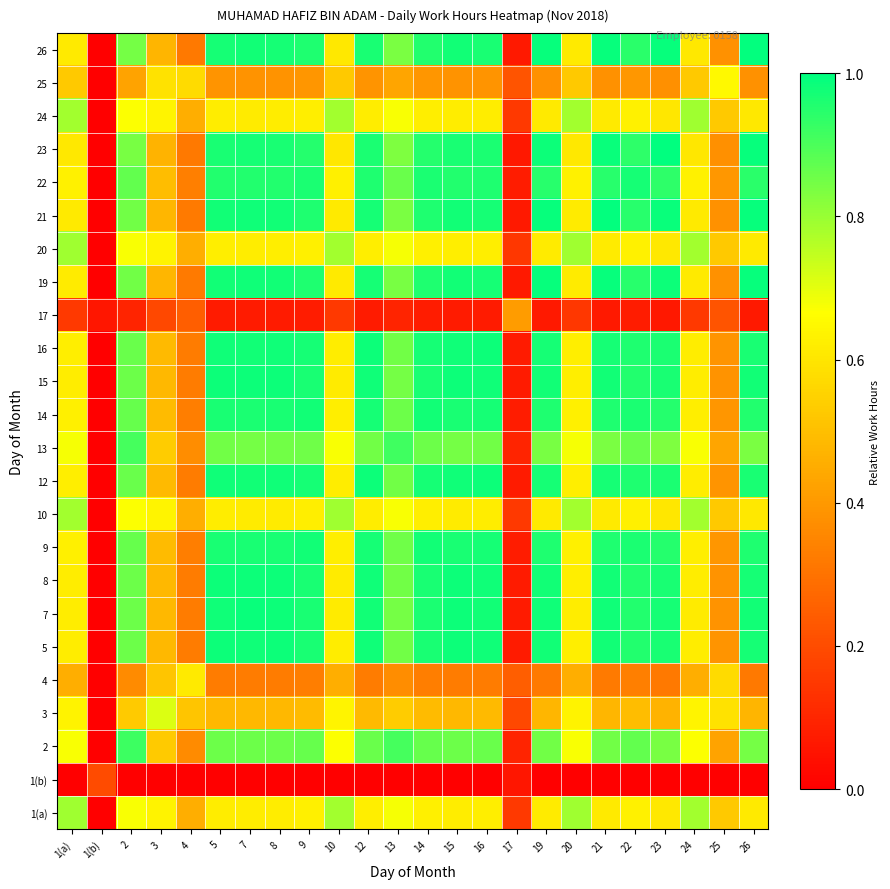

Reading left to right, transcribe all the data shown in this chart.

1(a): 1(a)=0.8	1(b)=0.0	2=0.7	3=0.6	4=0.5	5=0.6	7=0.6	8=0.6	9=0.6	10=0.8	12=0.6	13=0.7	14=0.6	15=0.6	16=0.6	17=0.1	19=0.6	20=0.8	21=0.6	22=0.6	23=0.6	24=0.8	25=0.5	26=0.6
1(b): 1(a)=0.0	1(b)=0.2	2=0.0	3=0.0	4=0.0	5=0.0	7=0.0	8=0.0	9=0.0	10=0.0	12=0.0	13=0.0	14=0.0	15=0.0	16=0.0	17=0.1	19=0.0	20=0.0	21=0.0	22=0.0	23=0.0	24=0.0	25=0.0	26=0.0
2: 1(a)=0.7	1(b)=0.0	2=0.9	3=0.5	4=0.4	5=0.9	7=0.9	8=0.9	9=0.9	10=0.7	12=0.9	13=0.9	14=0.9	15=0.9	16=0.9	17=0.1	19=0.8	20=0.7	21=0.8	22=0.9	23=0.8	24=0.7	25=0.4	26=0.8
3: 1(a)=0.6	1(b)=0.0	2=0.5	3=0.7	4=0.5	5=0.5	7=0.5	8=0.5	9=0.5	10=0.6	12=0.5	13=0.5	14=0.5	15=0.5	16=0.5	17=0.2	19=0.5	20=0.6	21=0.5	22=0.5	23=0.5	24=0.6	25=0.6	26=0.5
4: 1(a)=0.5	1(b)=0.0	2=0.4	3=0.5	4=0.6	5=0.3	7=0.3	8=0.3	9=0.3	10=0.5	12=0.3	13=0.4	14=0.3	15=0.3	16=0.3	17=0.2	19=0.3	20=0.5	21=0.3	22=0.3	23=0.3	24=0.5	25=0.6	26=0.3
5: 1(a)=0.6	1(b)=0.0	2=0.9	3=0.5	4=0.3	5=1.0	7=1.0	8=1.0	9=1.0	10=0.6	12=1.0	13=0.8	14=1.0	15=1.0	16=1.0	17=0.1	19=1.0	20=0.6	21=1.0	22=1.0	23=1.0	24=0.6	25=0.4	26=1.0
7: 1(a)=0.6	1(b)=0.0	2=0.9	3=0.5	4=0.3	5=1.0	7=1.0	8=1.0	9=1.0	10=0.6	12=1.0	13=0.8	14=1.0	15=1.0	16=1.0	17=0.1	19=1.0	20=0.6	21=1.0	22=1.0	23=1.0	24=0.6	25=0.4	26=1.0
8: 1(a)=0.6	1(b)=0.0	2=0.9	3=0.5	4=0.3	5=1.0	7=1.0	8=1.0	9=1.0	10=0.6	12=1.0	13=0.8	14=1.0	15=1.0	16=1.0	17=0.1	19=1.0	20=0.6	21=1.0	22=1.0	23=1.0	24=0.6	25=0.4	26=1.0
9: 1(a)=0.6	1(b)=0.0	2=0.9	3=0.5	4=0.3	5=1.0	7=1.0	8=1.0	9=1.0	10=0.6	12=1.0	13=0.9	14=1.0	15=1.0	16=1.0	17=0.1	19=1.0	20=0.6	21=1.0	22=1.0	23=1.0	24=0.6	25=0.4	26=1.0
10: 1(a)=0.8	1(b)=0.0	2=0.7	3=0.6	4=0.5	5=0.6	7=0.6	8=0.6	9=0.6	10=0.8	12=0.6	13=0.7	14=0.6	15=0.6	16=0.6	17=0.1	19=0.6	20=0.8	21=0.6	22=0.6	23=0.6	24=0.8	25=0.5	26=0.6
12: 1(a)=0.6	1(b)=0.0	2=0.9	3=0.5	4=0.3	5=1.0	7=1.0	8=1.0	9=1.0	10=0.6	12=1.0	13=0.9	14=1.0	15=1.0	16=1.0	17=0.1	19=1.0	20=0.6	21=1.0	22=1.0	23=1.0	24=0.6	25=0.4	26=1.0
13: 1(a)=0.7	1(b)=0.0	2=0.9	3=0.5	4=0.4	5=0.8	7=0.8	8=0.8	9=0.9	10=0.7	12=0.9	13=0.9	14=0.9	15=0.8	16=0.9	17=0.1	19=0.8	20=0.7	21=0.8	22=0.9	23=0.8	24=0.7	25=0.4	26=0.8
14: 1(a)=0.6	1(b)=0.0	2=0.9	3=0.5	4=0.3	5=1.0	7=1.0	8=1.0	9=1.0	10=0.6	12=1.0	13=0.9	14=1.0	15=1.0	16=1.0	17=0.1	19=1.0	20=0.6	21=1.0	22=1.0	23=1.0	24=0.6	25=0.4	26=1.0
15: 1(a)=0.6	1(b)=0.0	2=0.9	3=0.5	4=0.3	5=1.0	7=1.0	8=1.0	9=1.0	10=0.6	12=1.0	13=0.8	14=1.0	15=1.0	16=1.0	17=0.1	19=1.0	20=0.6	21=1.0	22=1.0	23=1.0	24=0.6	25=0.4	26=1.0
16: 1(a)=0.6	1(b)=0.0	2=0.9	3=0.5	4=0.3	5=1.0	7=1.0	8=1.0	9=1.0	10=0.6	12=1.0	13=0.9	14=1.0	15=1.0	16=1.0	17=0.1	19=1.0	20=0.6	21=1.0	22=1.0	23=1.0	24=0.6	25=0.4	26=1.0
17: 1(a)=0.1	1(b)=0.1	2=0.1	3=0.2	4=0.2	5=0.1	7=0.1	8=0.1	9=0.1	10=0.1	12=0.1	13=0.1	14=0.1	15=0.1	16=0.1	17=0.4	19=0.1	20=0.1	21=0.1	22=0.1	23=0.1	24=0.1	25=0.2	26=0.1
19: 1(a)=0.6	1(b)=0.0	2=0.8	3=0.5	4=0.3	5=1.0	7=1.0	8=1.0	9=1.0	10=0.6	12=1.0	13=0.8	14=1.0	15=1.0	16=1.0	17=0.1	19=1.0	20=0.6	21=1.0	22=0.9	23=1.0	24=0.6	25=0.4	26=1.0
20: 1(a)=0.8	1(b)=0.0	2=0.7	3=0.6	4=0.5	5=0.6	7=0.6	8=0.6	9=0.6	10=0.8	12=0.6	13=0.7	14=0.6	15=0.6	16=0.6	17=0.1	19=0.6	20=0.8	21=0.6	22=0.6	23=0.6	24=0.8	25=0.5	26=0.6
21: 1(a)=0.6	1(b)=0.0	2=0.8	3=0.5	4=0.3	5=1.0	7=1.0	8=1.0	9=1.0	10=0.6	12=1.0	13=0.8	14=1.0	15=1.0	16=1.0	17=0.1	19=1.0	20=0.6	21=1.0	22=0.9	23=1.0	24=0.6	25=0.4	26=1.0
22: 1(a)=0.6	1(b)=0.0	2=0.9	3=0.5	4=0.3	5=1.0	7=1.0	8=1.0	9=1.0	10=0.6	12=1.0	13=0.9	14=1.0	15=1.0	16=1.0	17=0.1	19=0.9	20=0.6	21=0.9	22=1.0	23=0.9	24=0.6	25=0.4	26=0.9
23: 1(a)=0.6	1(b)=0.0	2=0.8	3=0.5	4=0.3	5=1.0	7=1.0	8=1.0	9=1.0	10=0.6	12=1.0	13=0.8	14=1.0	15=1.0	16=1.0	17=0.1	19=1.0	20=0.6	21=1.0	22=0.9	23=1.0	24=0.6	25=0.4	26=1.0
24: 1(a)=0.8	1(b)=0.0	2=0.7	3=0.6	4=0.5	5=0.6	7=0.6	8=0.6	9=0.6	10=0.8	12=0.6	13=0.7	14=0.6	15=0.6	16=0.6	17=0.1	19=0.6	20=0.8	21=0.6	22=0.6	23=0.6	24=0.8	25=0.5	26=0.6
25: 1(a)=0.5	1(b)=0.0	2=0.4	3=0.6	4=0.6	5=0.4	7=0.4	8=0.4	9=0.4	10=0.5	12=0.4	13=0.4	14=0.4	15=0.4	16=0.4	17=0.2	19=0.4	20=0.5	21=0.4	22=0.4	23=0.4	24=0.5	25=0.7	26=0.4
26: 1(a)=0.6	1(b)=0.0	2=0.8	3=0.5	4=0.3	5=1.0	7=1.0	8=1.0	9=1.0	10=0.6	12=1.0	13=0.8	14=1.0	15=1.0	16=1.0	17=0.1	19=1.0	20=0.6	21=1.0	22=0.9	23=1.0	24=0.6	25=0.4	26=1.0